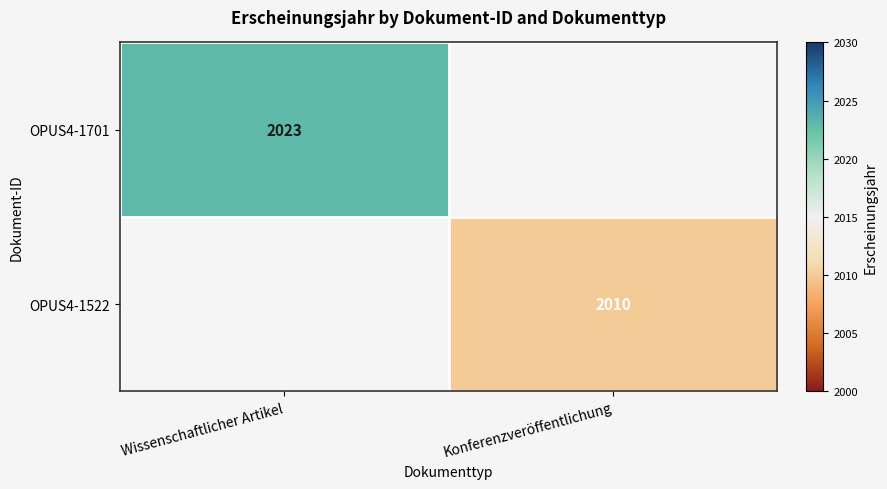

The value of OPUS4-1522 at Konferenzveröffentlichung is 3416. True or false?

False